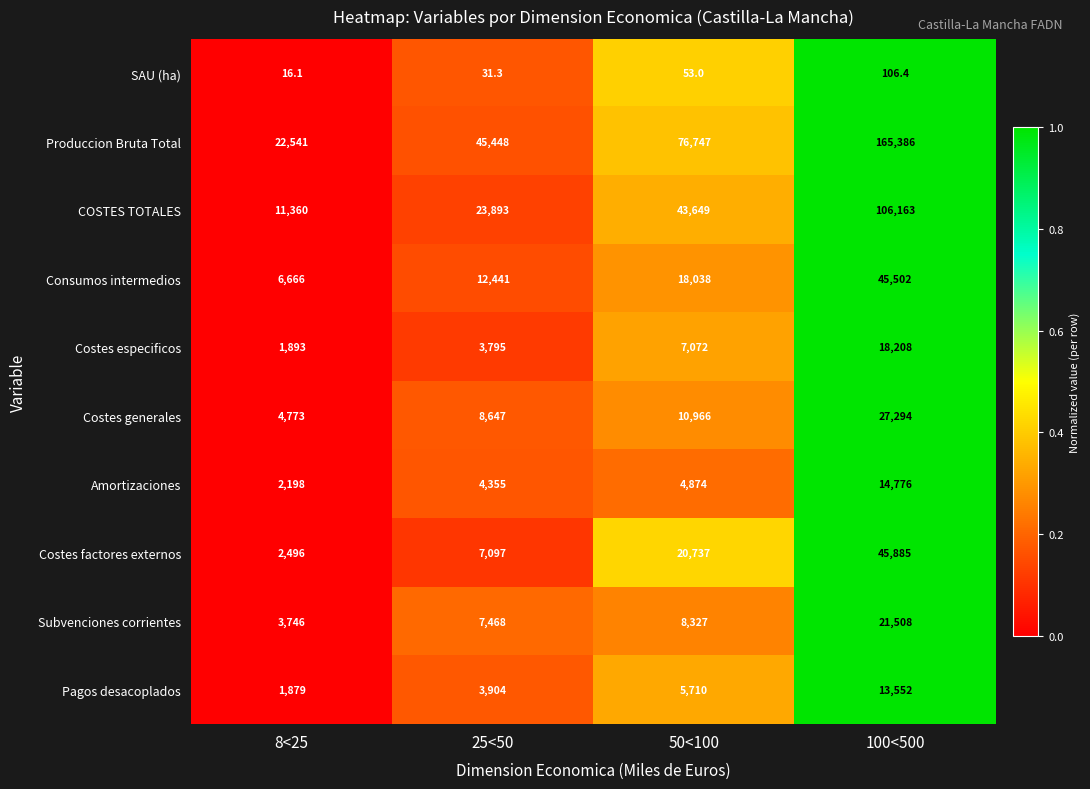

At how many categories does at least one series exceed 34564?

3